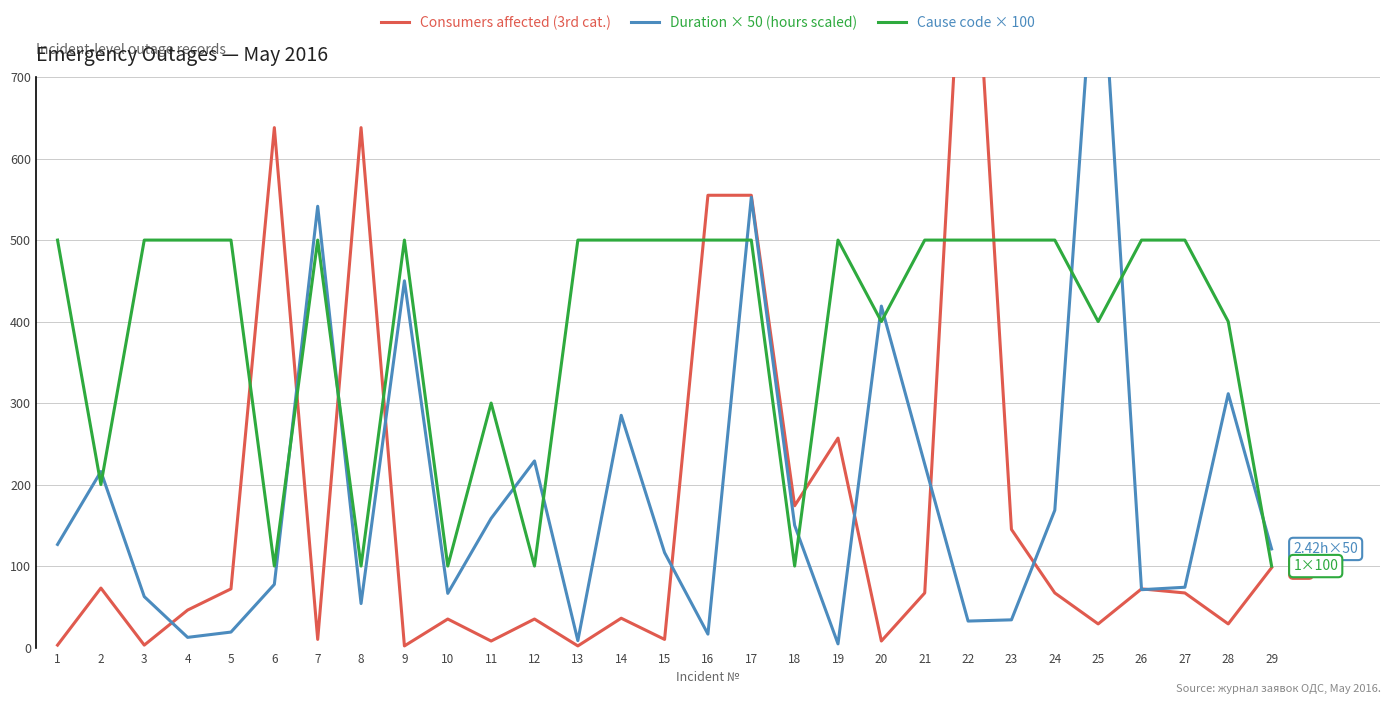

How many times do Consumers affected (3rd cat.) and Duration × 50 (hours scaled) cross each other?

10